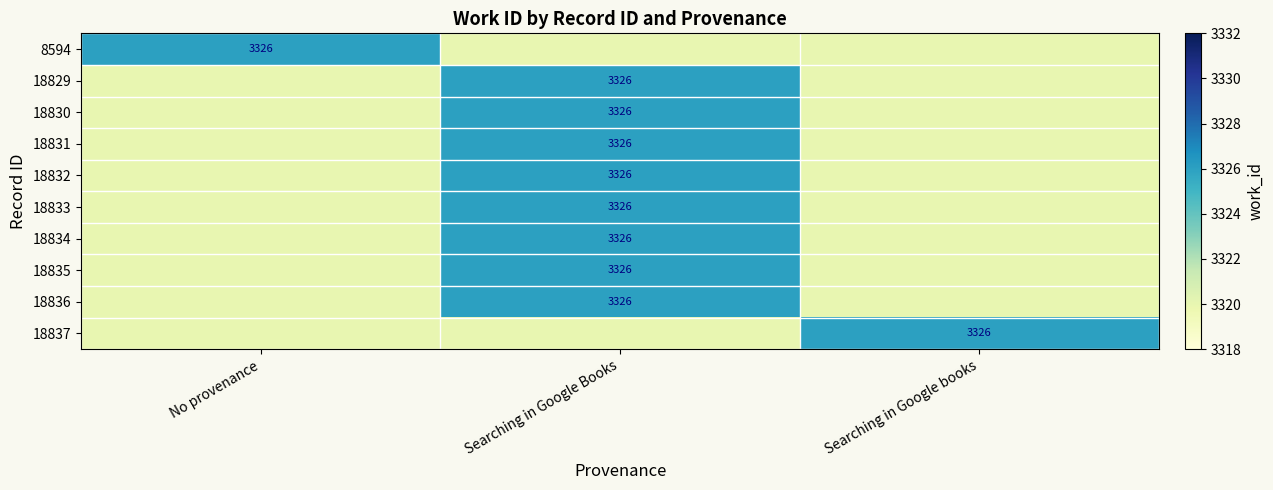

Is it true that 8594 equals 4958 at No provenance?

False